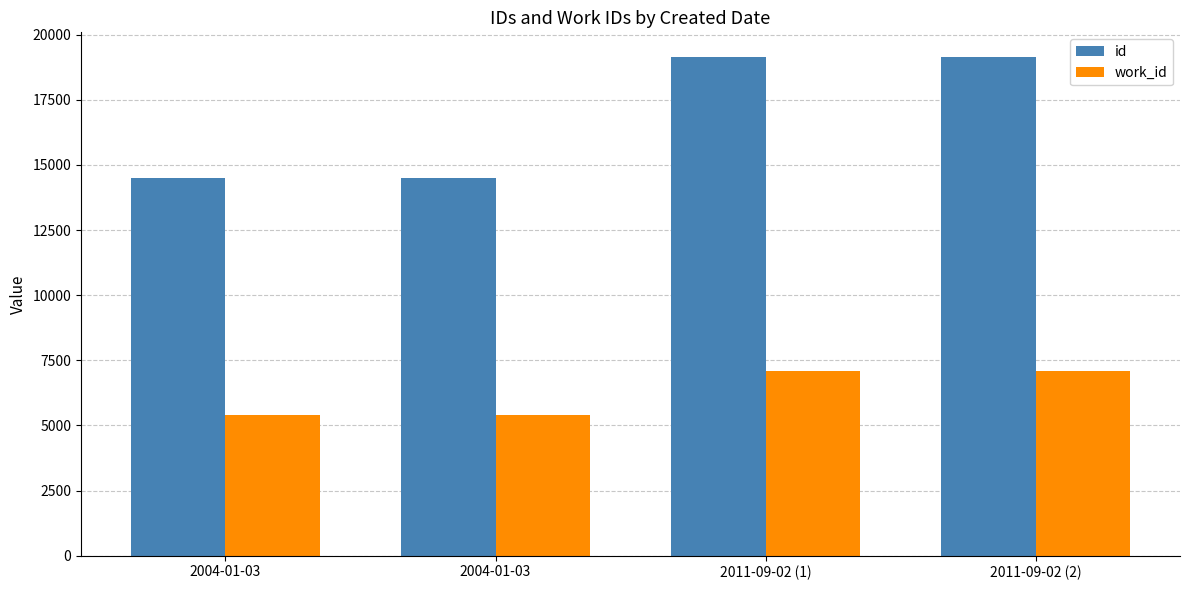

Does the chart contain any negative values?

No